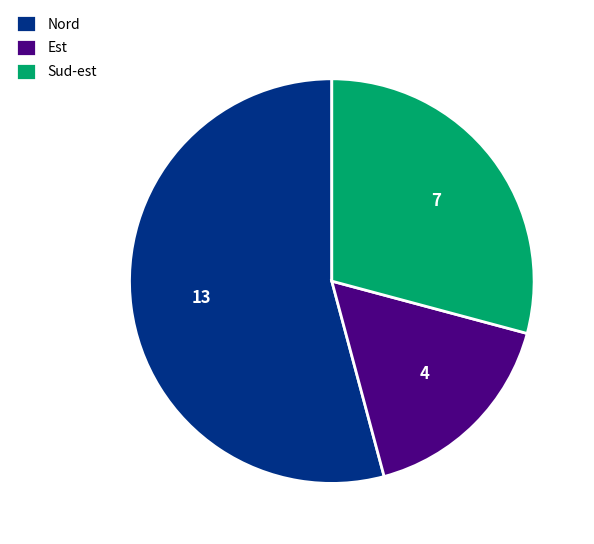

Rank the categories by value from highest to lowest.

Nord, Sud-est, Est